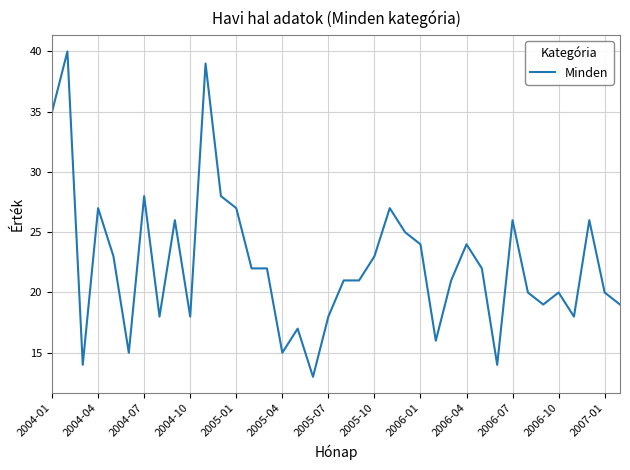

What is the smallest value displayed?

13